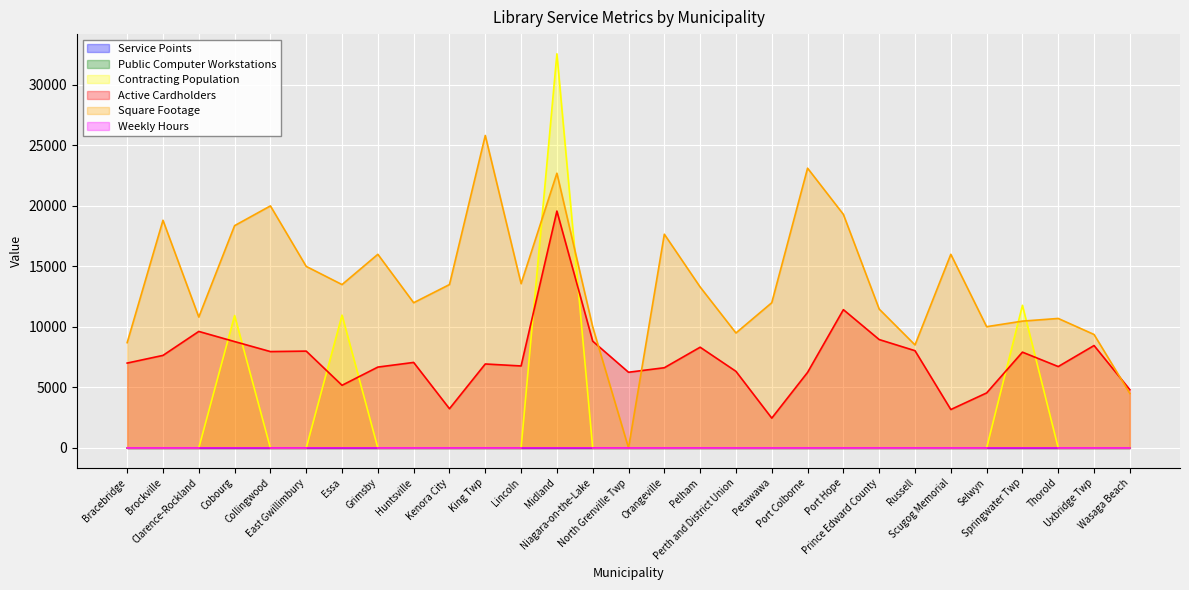

At Port Hope, list the series in order from largest to smallest.

Square Footage, Active Cardholders, Weekly Hours, Public Computer Workstations, Service Points, Contracting Population